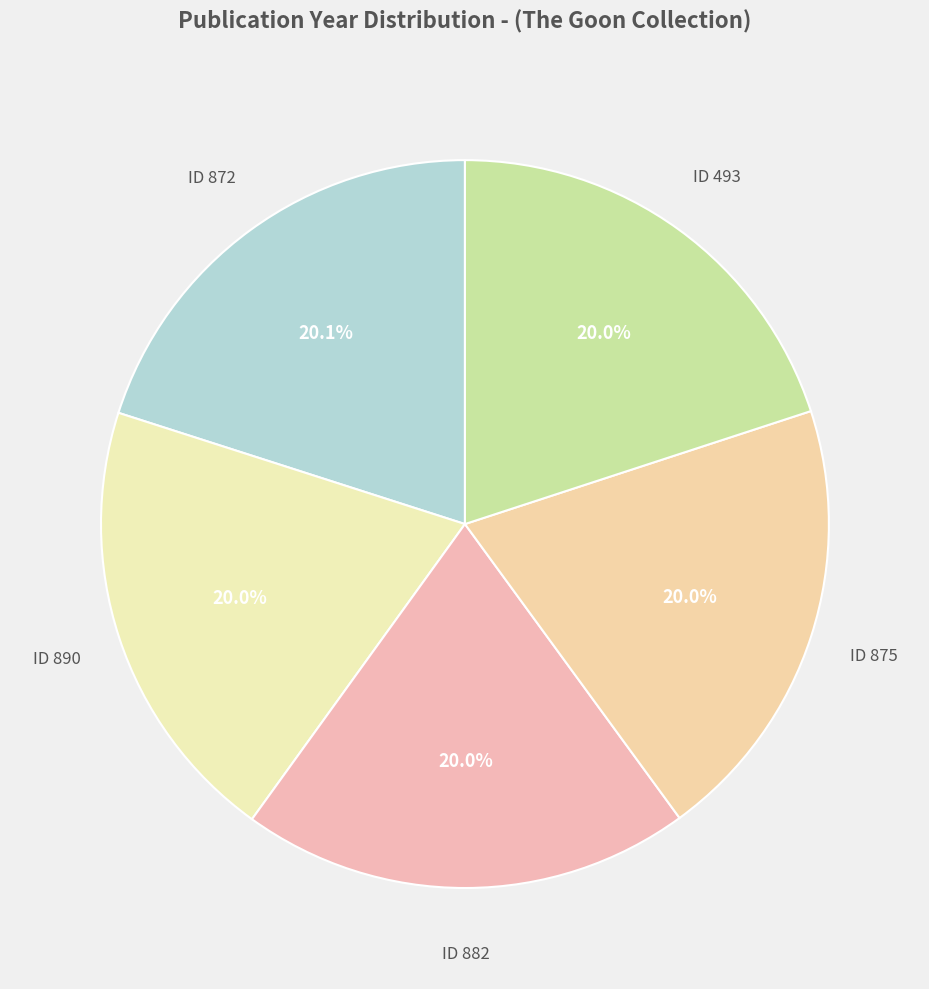

How many segments does this pie chart have?

5